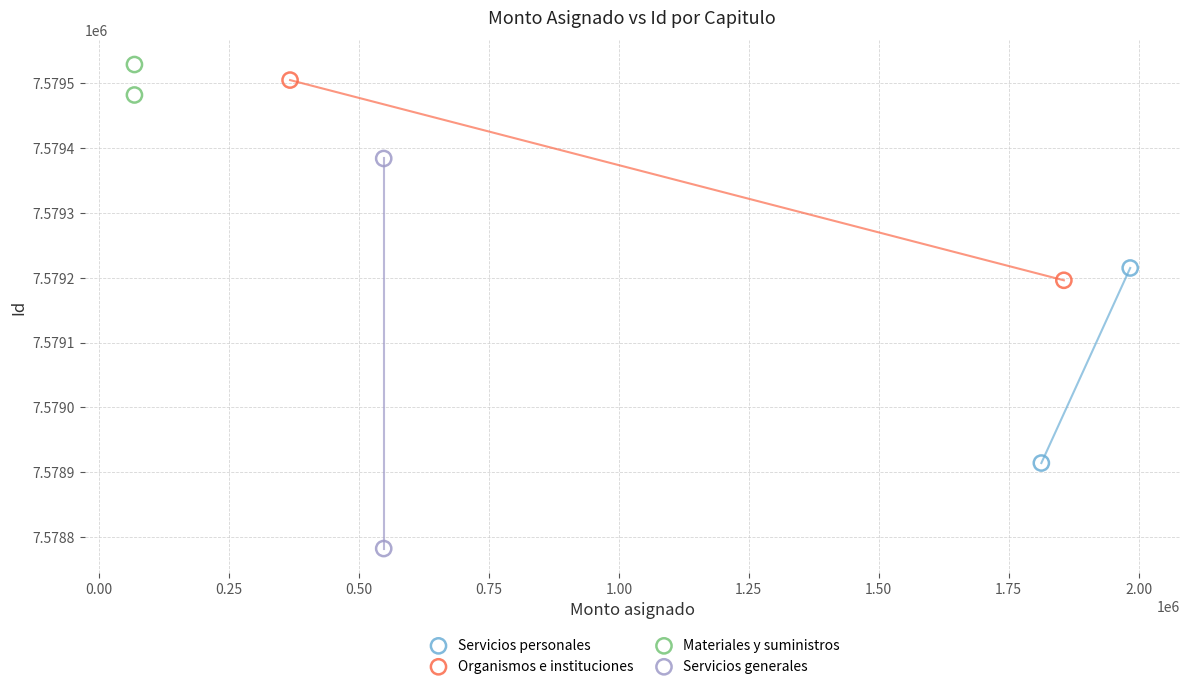

What are all the series names shown in the legend?

Servicios personales, Organismos e instituciones, Materiales y suministros, Servicios generales